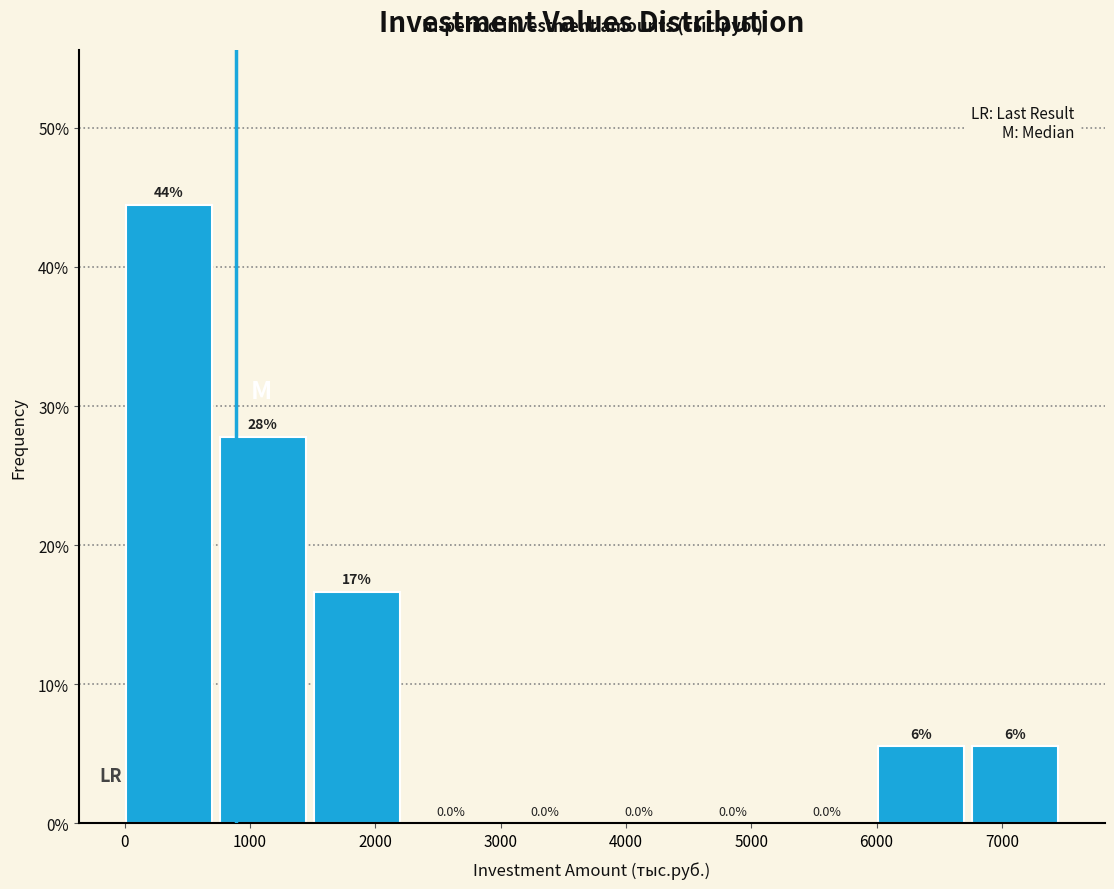

Which range on the x-axis has the tallest bar?

0 to 800